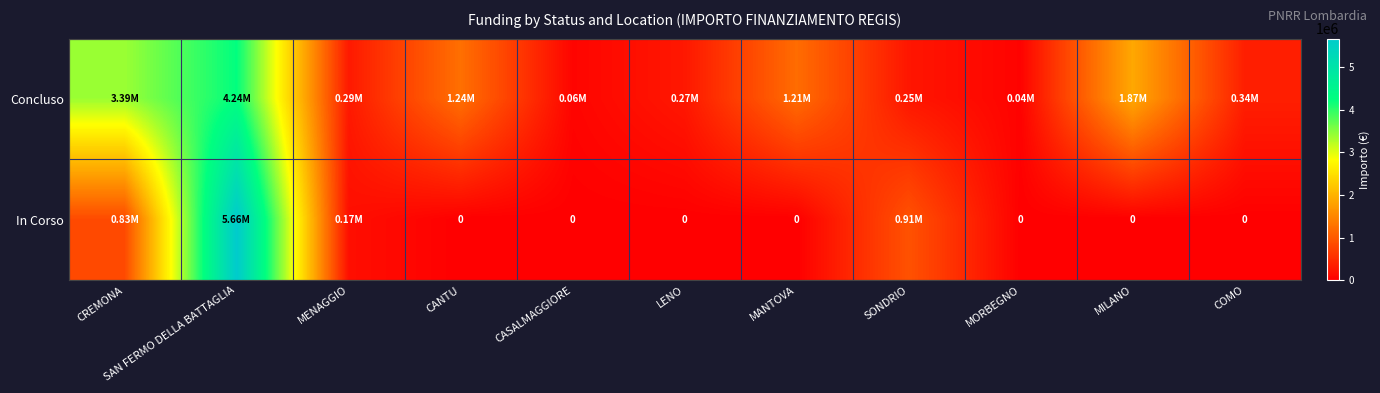

What is the maximum value shown in the chart?

5662257.7